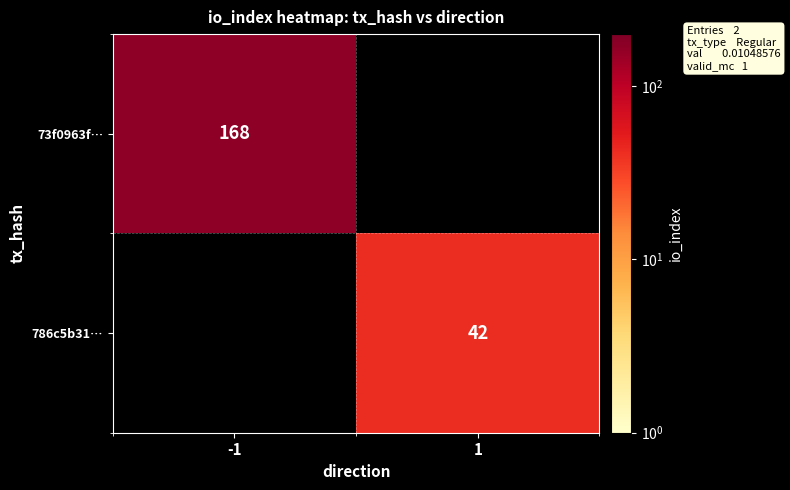

The value of 786c5b31… at 1 is 42. True or false?

True